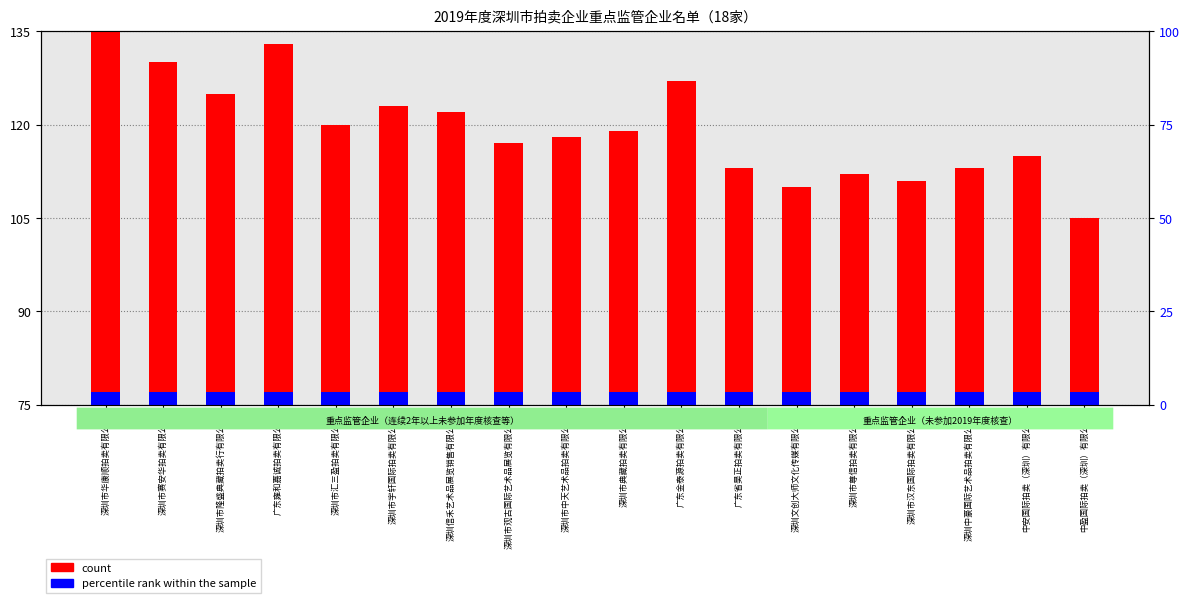

How many bars are there in total?

36